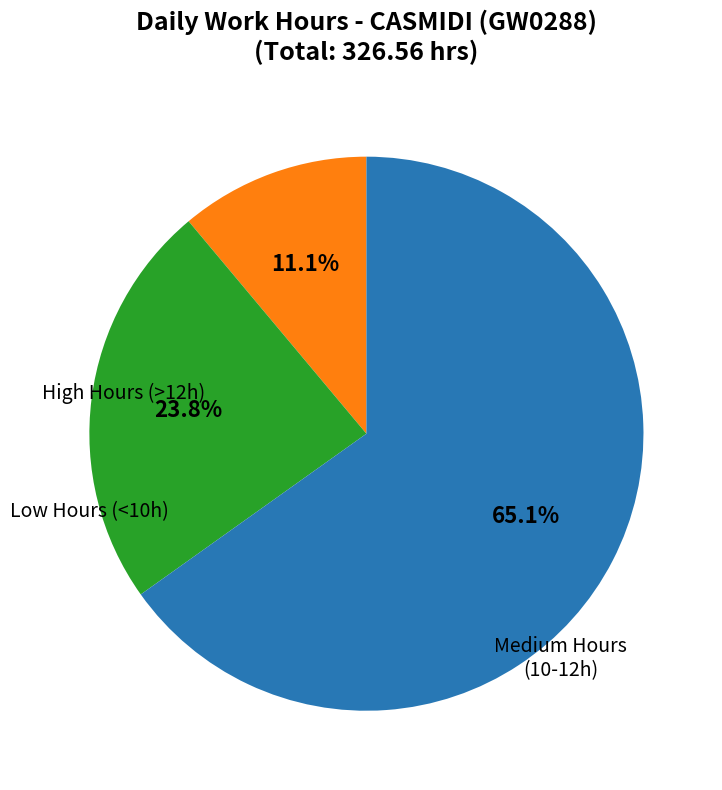

Is there any slice that represents more than half of the pie?

Yes